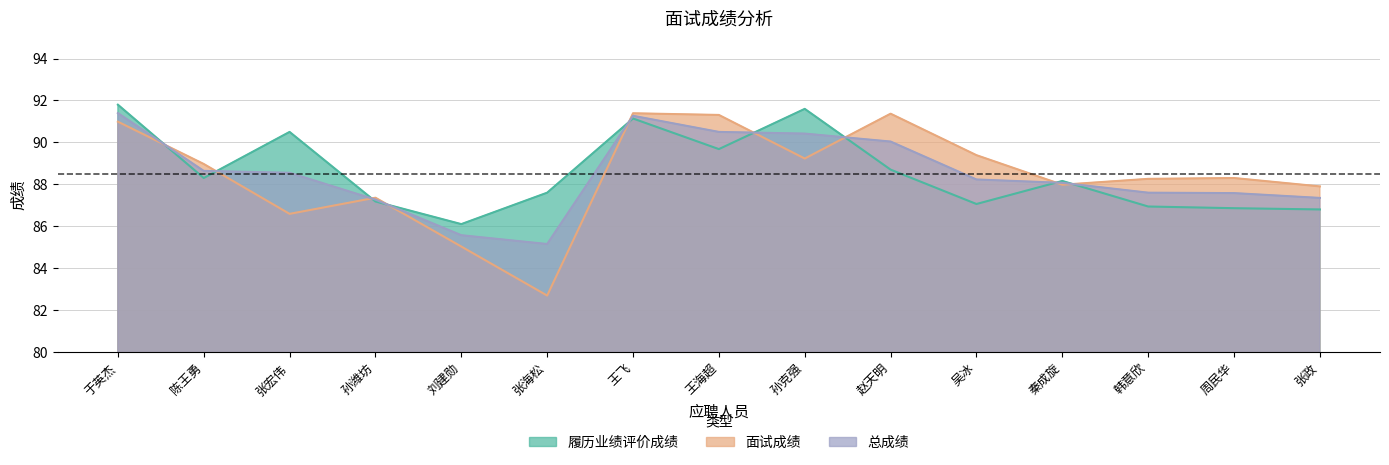

What position from the right is 张政?

1